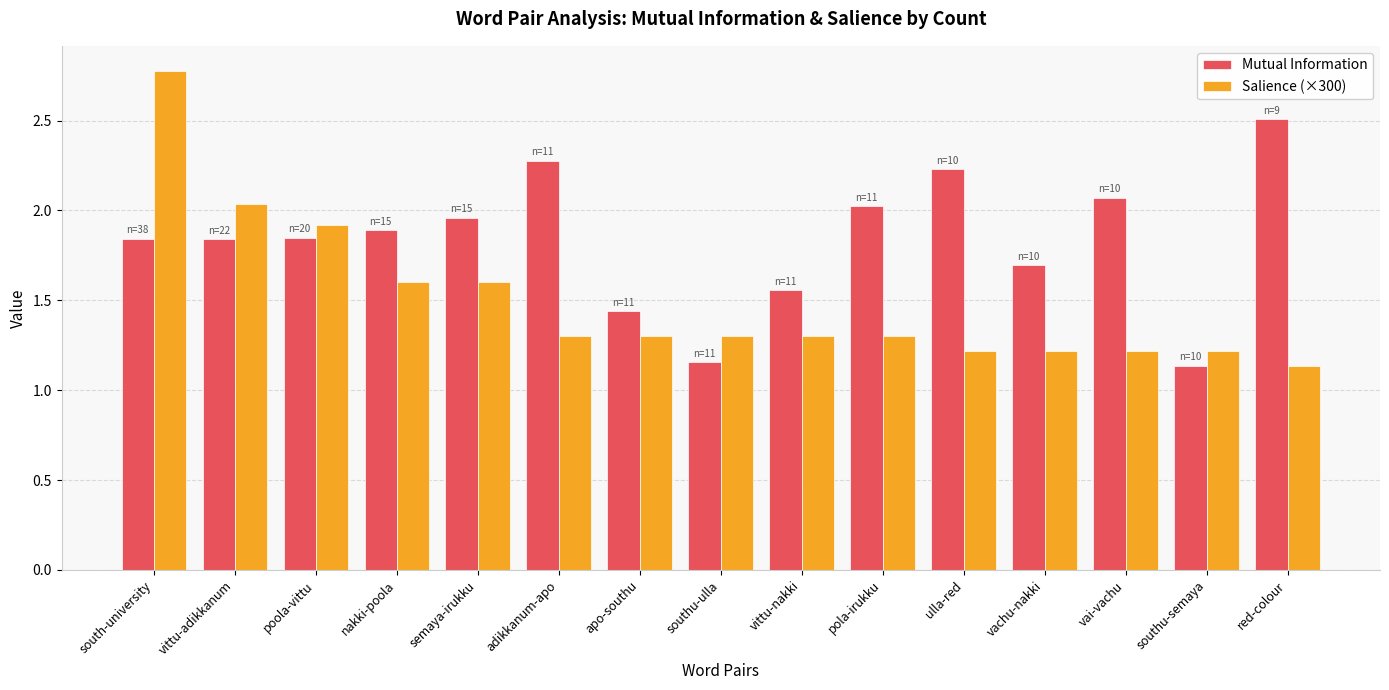

What is the sum of the Mutual Information values at red-colour and vachu-nakki?

4.2